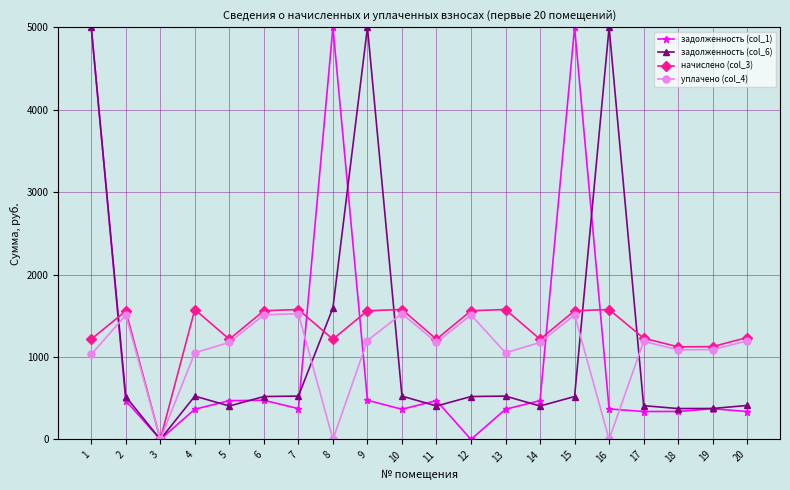

The уплачено (col_4) series shows 507.1 at 20. True or false?

False